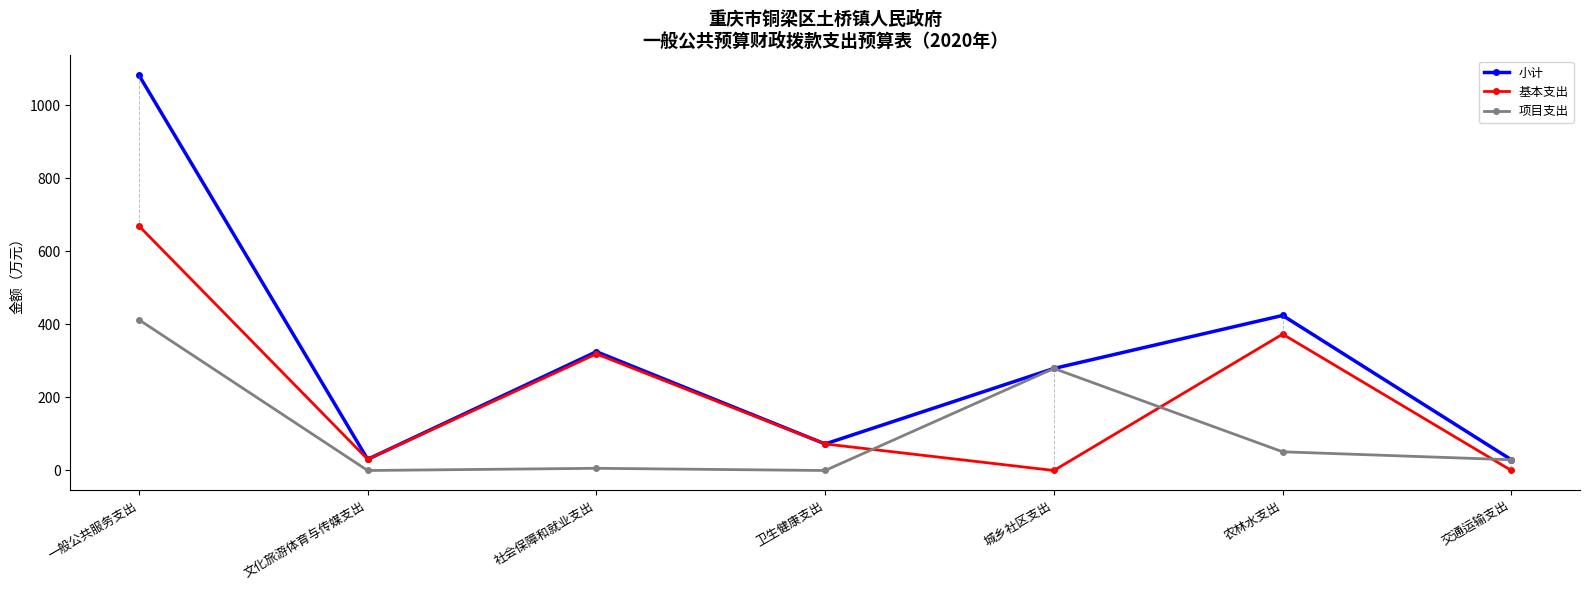

List the series in order of their peak value, highest first.

小计, 基本支出, 项目支出